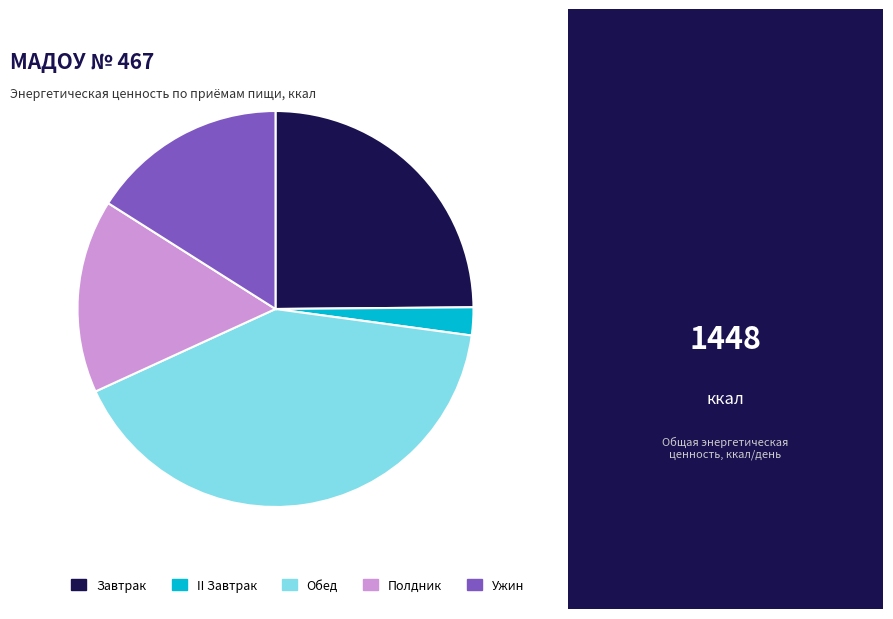

True or false: Обед accounts for 41% of the total.

True